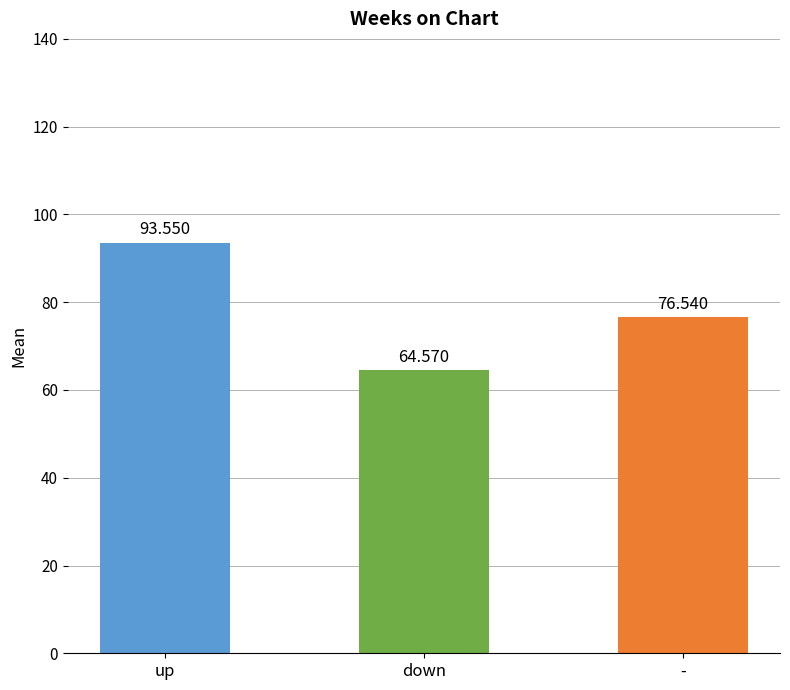

Rank the categories by value from highest to lowest.

up, -, down